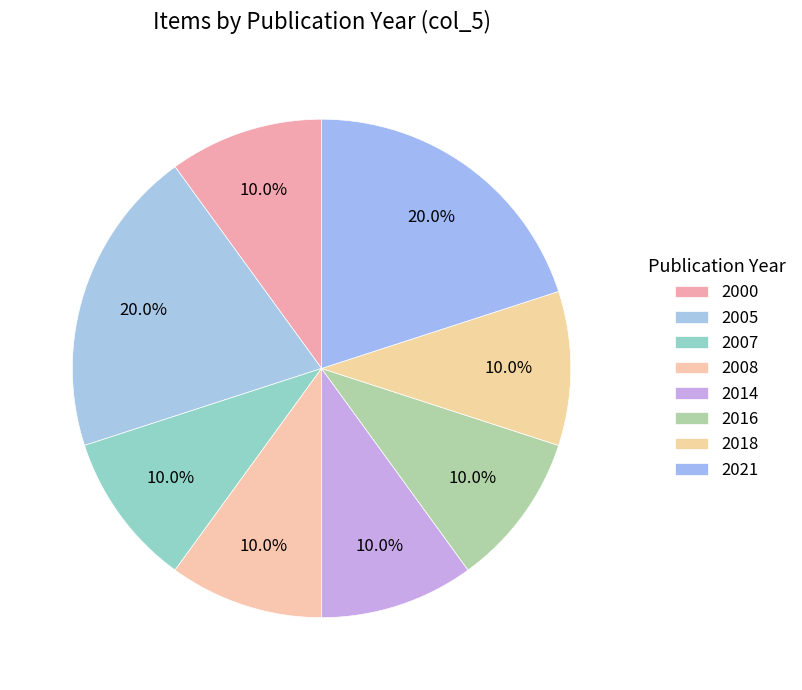

Which has a higher value, 2021 or 2008?

2021